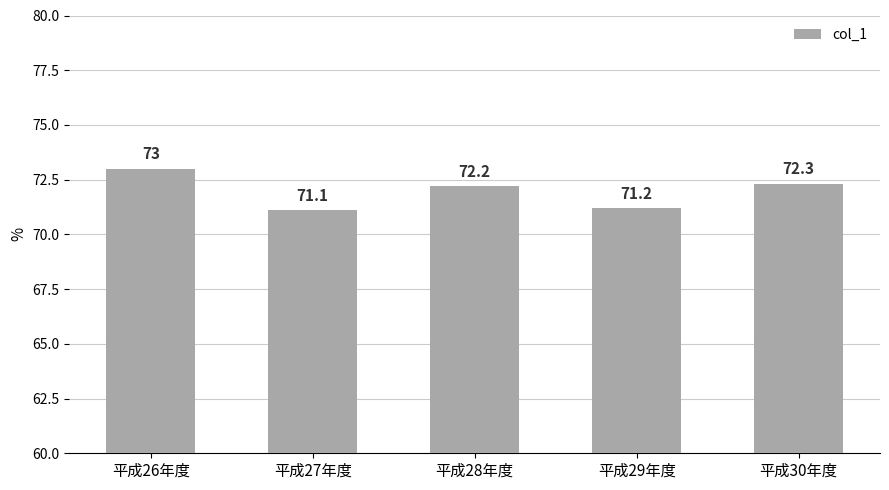

What is the difference between the values at 平成27年度 and 平成30年度?

1.2